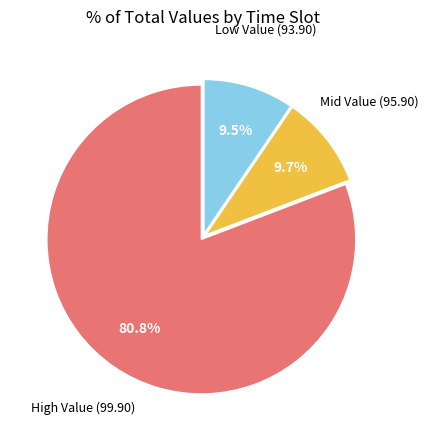

Is there any slice that represents more than half of the pie?

Yes